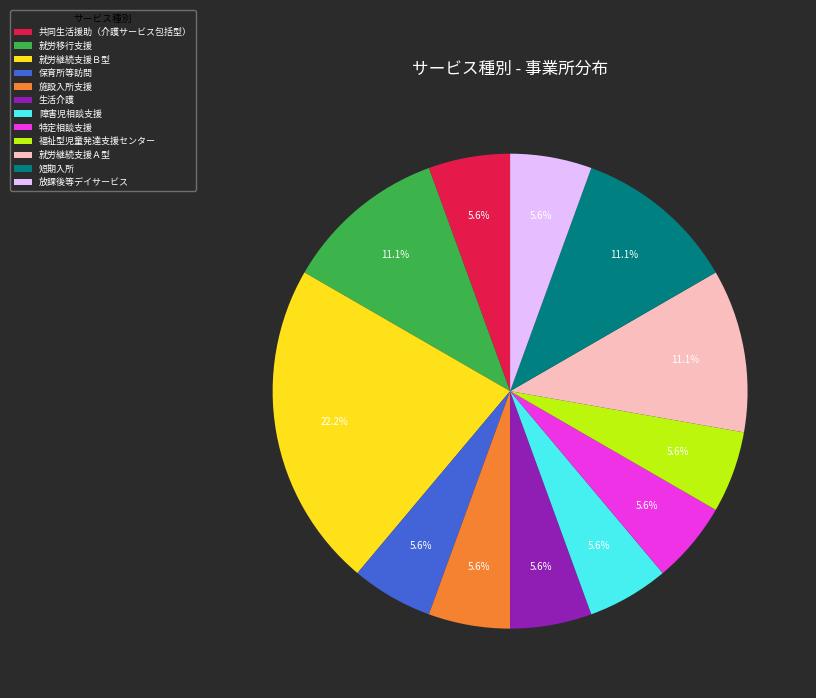

Count the number of slices in the pie.

12